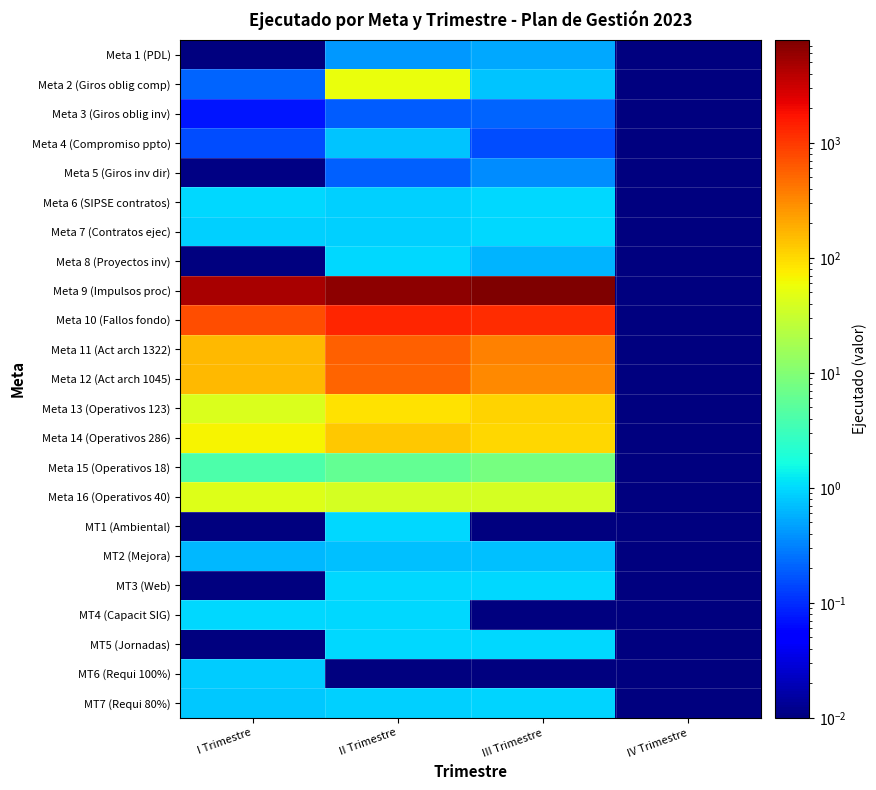

Reading left to right, transcribe all the data shown in this chart.

Meta 1 (PDL): I Trimestre=0.0	II Trimestre=0.4	III Trimestre=0.5	IV Trimestre=0.0
Meta 2 (Giros oblig comp): I Trimestre=0.2	II Trimestre=55.6	III Trimestre=0.8	IV Trimestre=0.0
Meta 3 (Giros oblig inv): I Trimestre=0.1	II Trimestre=0.2	III Trimestre=0.2	IV Trimestre=0.0
Meta 4 (Compromiso ppto): I Trimestre=0.2	II Trimestre=0.7	III Trimestre=0.2	IV Trimestre=0.0
Meta 5 (Giros inv dir): I Trimestre=0.0	II Trimestre=0.2	III Trimestre=0.4	IV Trimestre=0.0
Meta 6 (SIPSE contratos): I Trimestre=1.0	II Trimestre=0.9	III Trimestre=1.0	IV Trimestre=0.0
Meta 7 (Contratos ejec): I Trimestre=0.9	II Trimestre=0.9	III Trimestre=1.0	IV Trimestre=0.0
Meta 8 (Proyectos inv): I Trimestre=0.0	II Trimestre=1.0	III Trimestre=0.6	IV Trimestre=0.0
Meta 9 (Impulsos proc): I Trimestre=4821.0	II Trimestre=6523.0	III Trimestre=7840.0	IV Trimestre=0.0
Meta 10 (Fallos fondo): I Trimestre=728.0	II Trimestre=1331.0	III Trimestre=1219.0	IV Trimestre=0.0
Meta 11 (Act arch 1322): I Trimestre=158.0	II Trimestre=565.0	III Trimestre=350.0	IV Trimestre=0.0
Meta 12 (Act arch 1045): I Trimestre=159.0	II Trimestre=536.0	III Trimestre=325.0	IV Trimestre=0.0
Meta 13 (Operativos 123): I Trimestre=43.0	II Trimestre=91.0	III Trimestre=107.0	IV Trimestre=0.0
Meta 14 (Operativos 286): I Trimestre=70.0	II Trimestre=129.0	III Trimestre=106.0	IV Trimestre=0.0
Meta 15 (Operativos 18): I Trimestre=4.0	II Trimestre=6.0	III Trimestre=8.0	IV Trimestre=0.0
Meta 16 (Operativos 40): I Trimestre=45.0	II Trimestre=39.0	III Trimestre=39.0	IV Trimestre=0.0
MT1 (Ambiental): I Trimestre=0.0	II Trimestre=1.0	III Trimestre=0.0	IV Trimestre=0.0
MT2 (Mejora): I Trimestre=0.6	II Trimestre=0.7	III Trimestre=0.7	IV Trimestre=0.0
MT3 (Web): I Trimestre=0.0	II Trimestre=1.0	III Trimestre=1.0	IV Trimestre=0.0
MT4 (Capacit SIG): I Trimestre=1.0	II Trimestre=1.0	III Trimestre=0.0	IV Trimestre=0.0
MT5 (Jornadas): I Trimestre=0.0	II Trimestre=1.0	III Trimestre=1.0	IV Trimestre=0.0
MT6 (Requi 100%): I Trimestre=0.8	II Trimestre=0.0	III Trimestre=0.0	IV Trimestre=0.0
MT7 (Requi 80%): I Trimestre=0.8	II Trimestre=0.9	III Trimestre=0.9	IV Trimestre=0.0